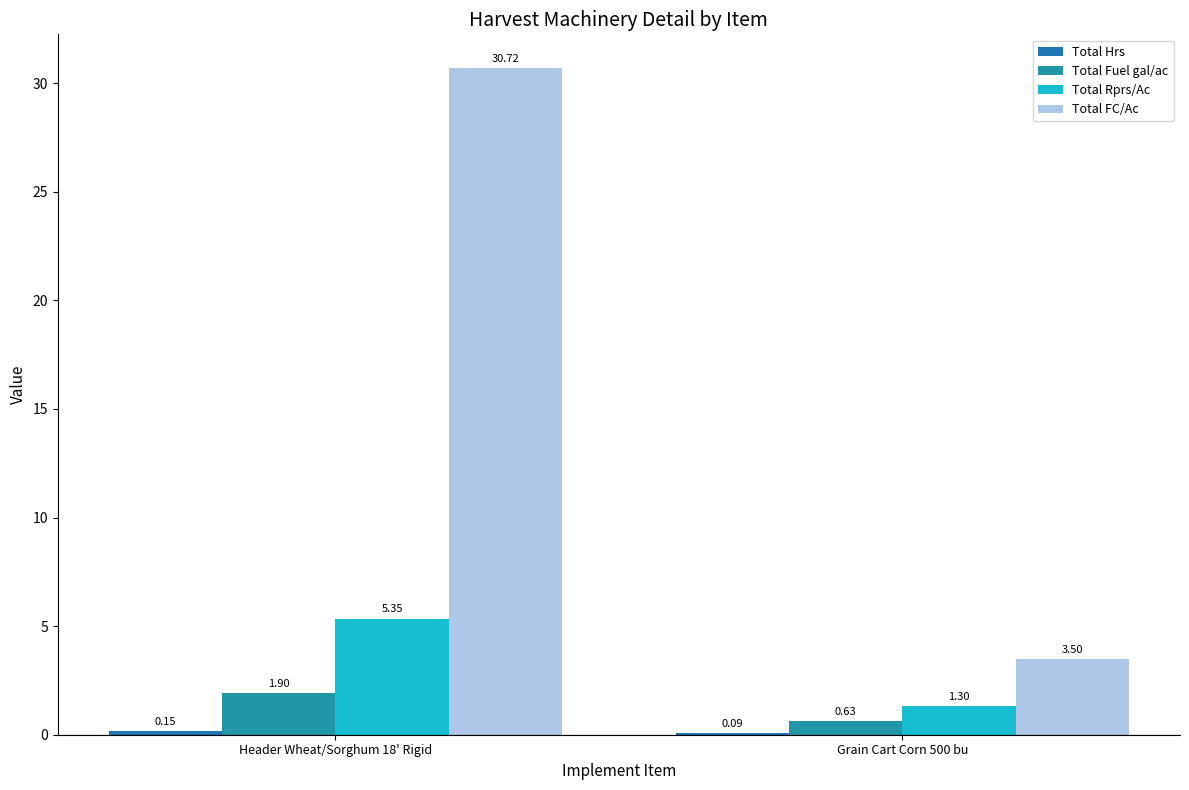

Is the value of Total Hrs at Header Wheat/Sorghum 18' Rigid greater than the value of Total Fuel gal/ac at Grain Cart Corn 500 bu?

No